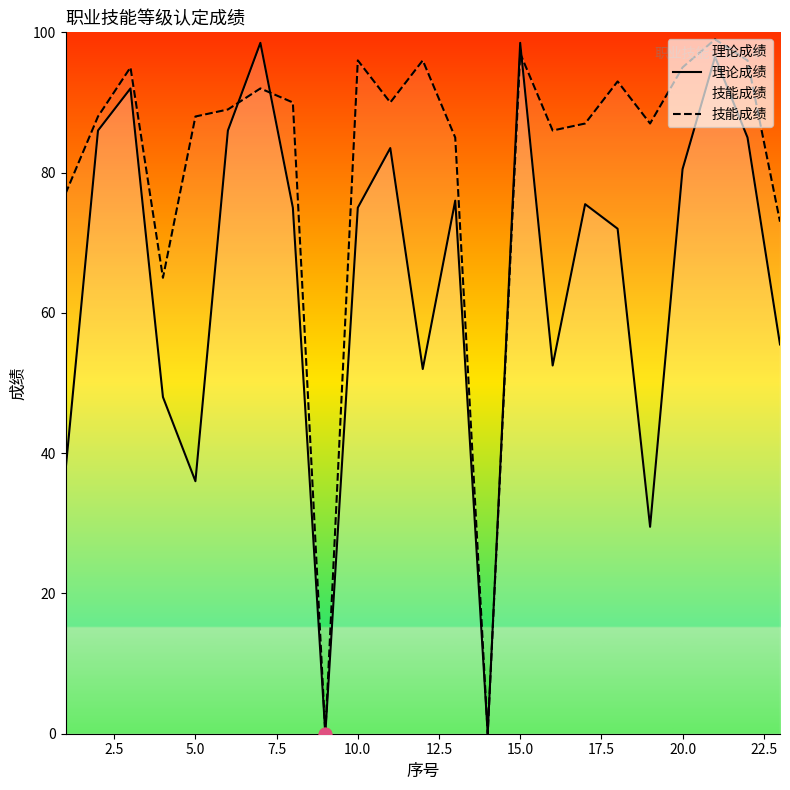

Which series contains the lowest Y value?

理论成绩